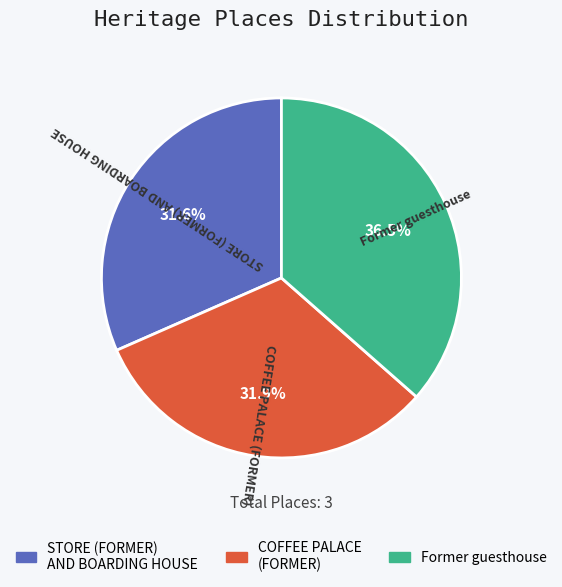

Which has a higher value, Former guesthouse or STORE (FORMER) AND BOARDING HOUSE?

Former guesthouse